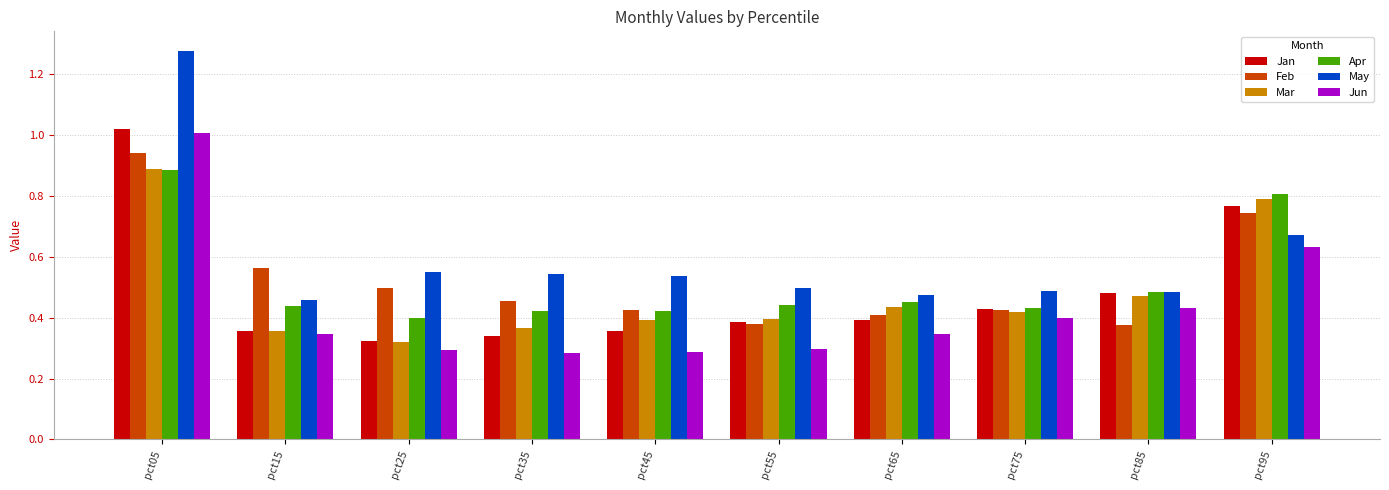

Which category has the highest value in the Jun series?

pct05